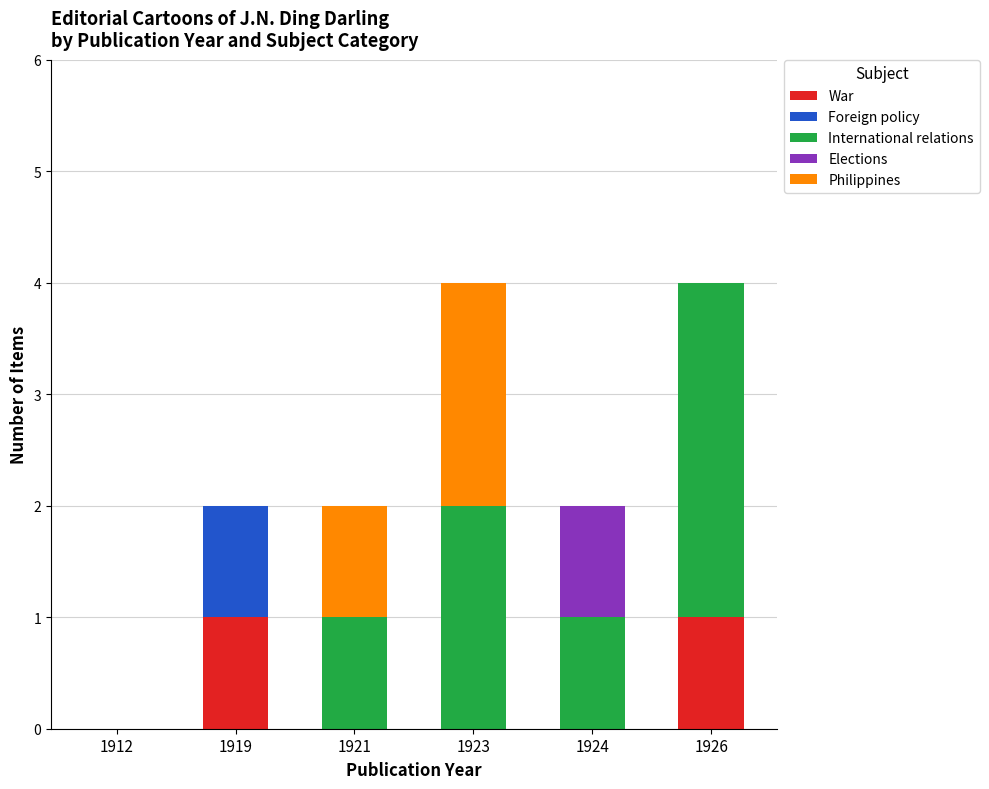

How many series are shown in this chart?

5